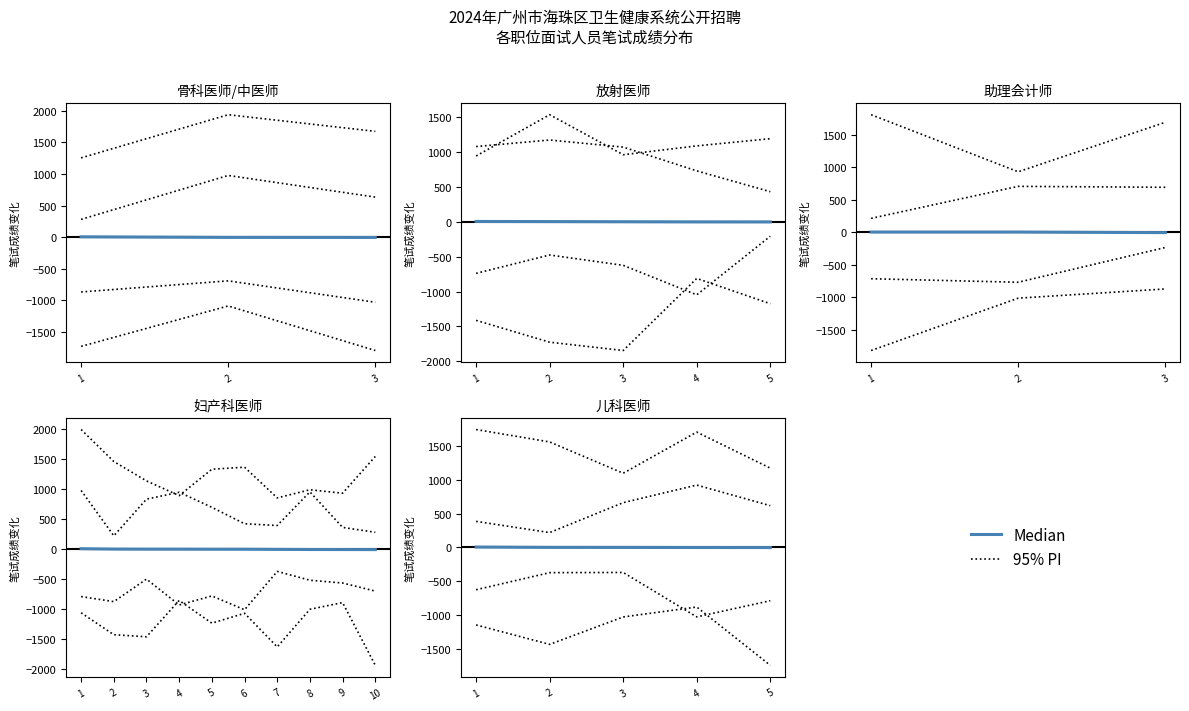

At which label is 95% PI closest to 1421?

2